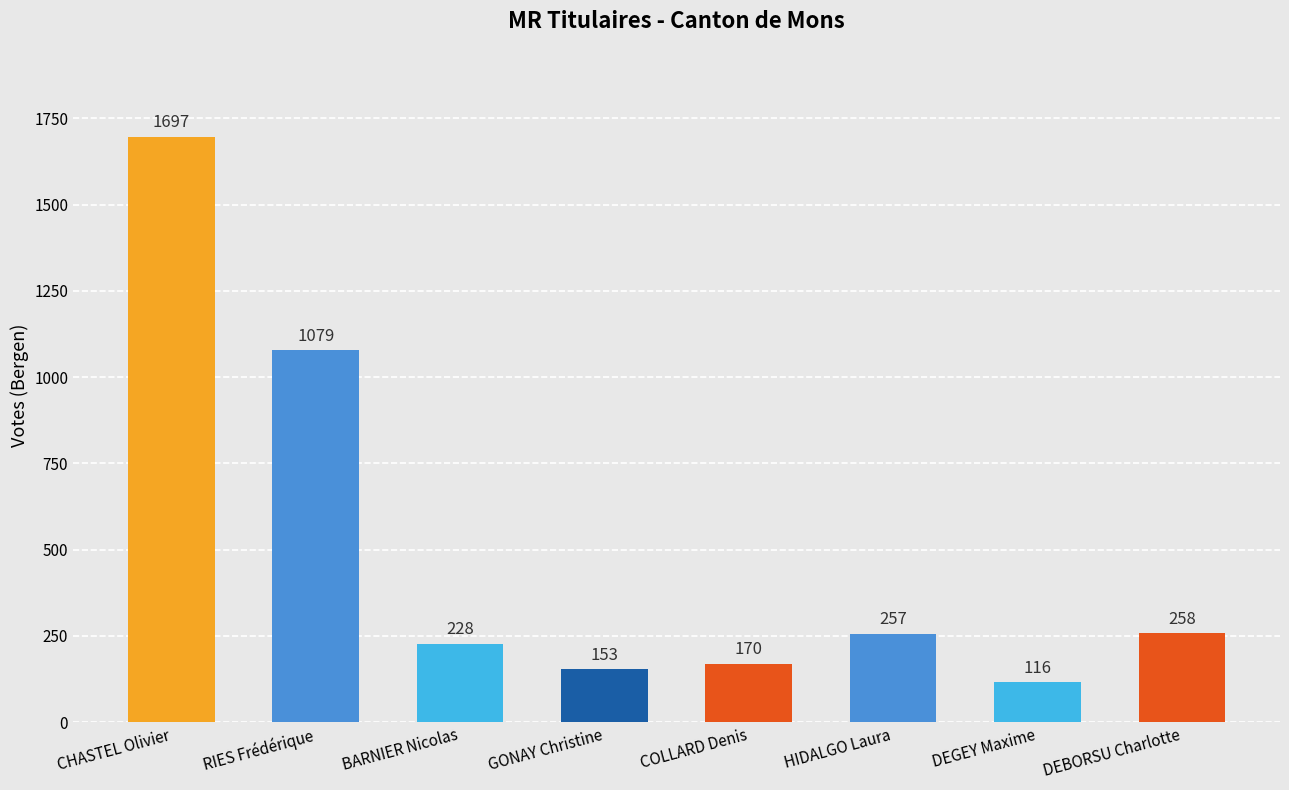

What is the label of the 5th bar from the left?

COLLARD Denis